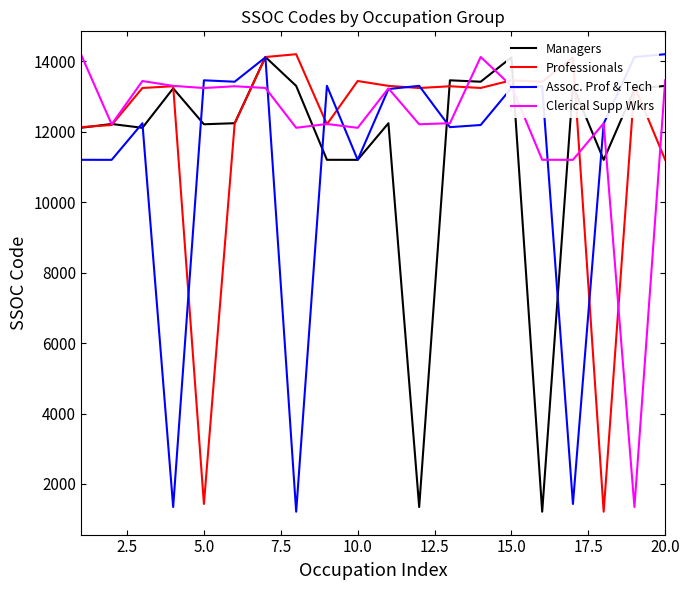

What is the lowest value of the Managers series?

1212